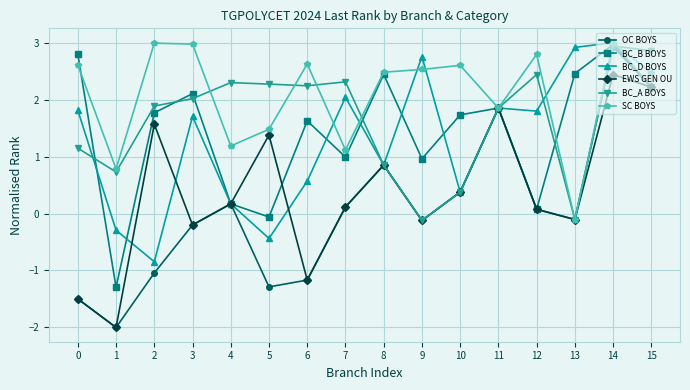

How many data points does each series have?

16